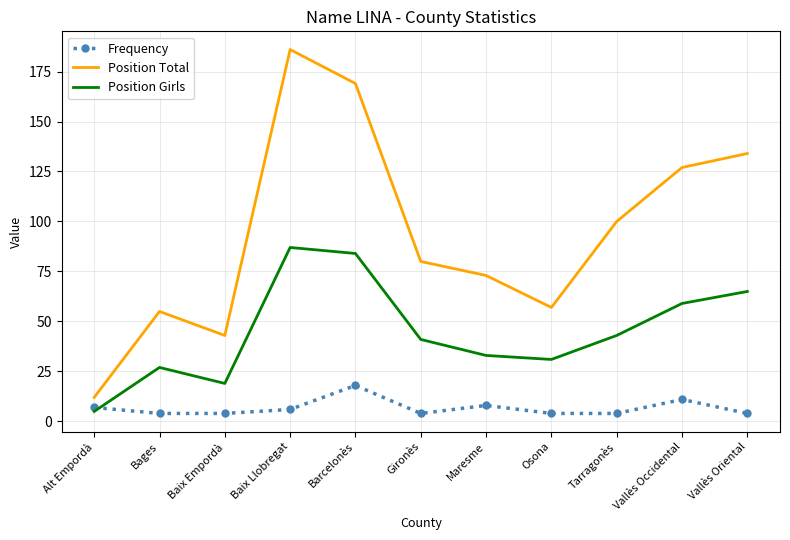

Is the value of Position Girls at Vallès Occidental greater than the value of Position Total at Alt Empordà?

Yes